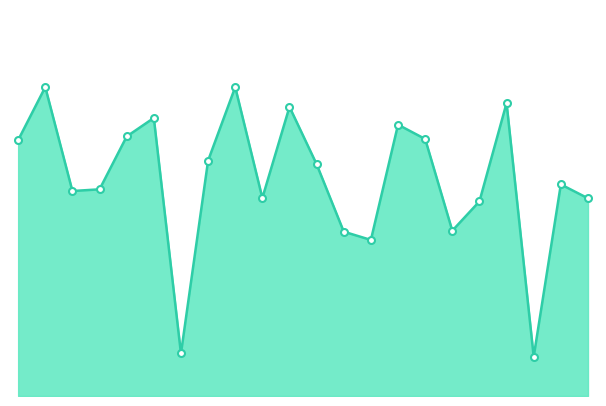

Is this an area chart (filled region under the line)?

Yes